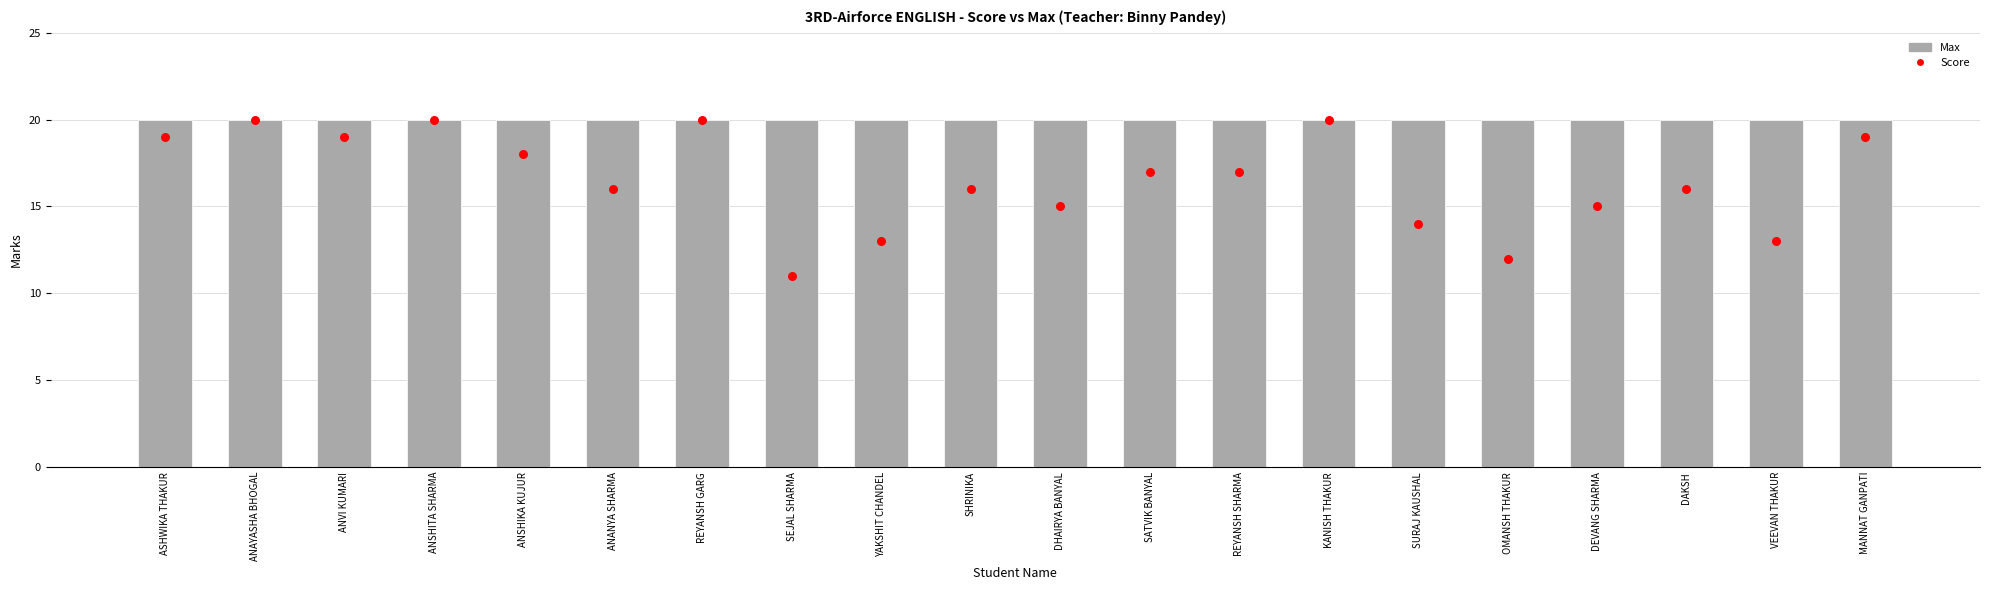

At how many categories does at least one series exceed 16?

20